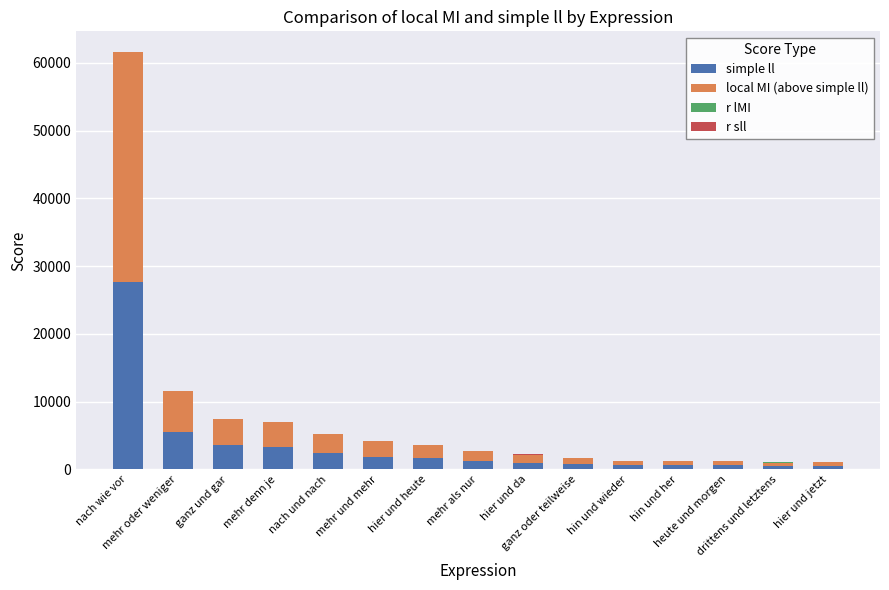

What is the difference between the maximum and minimum values in the simple ll series?

27157.6